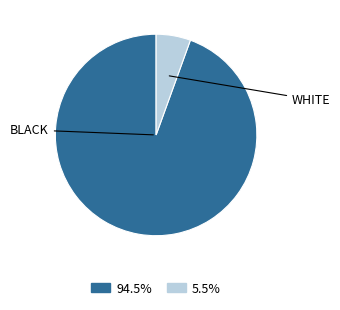

Does any single category account for the majority?

Yes